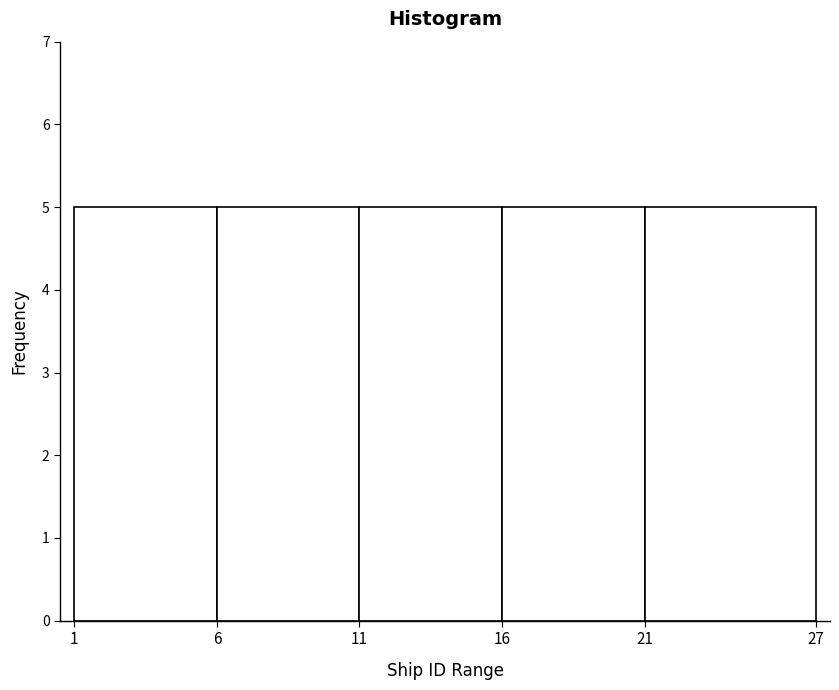

Reading left to right, list every bar in this chart as the range it spans on the x-axis followed by its height. The values are not printed on the chart, so give them approximately, as read against the axis.

1 to 6: 5
6 to 11: 5
11 to 16: 5
16 to 21: 5
21 to 27: 5